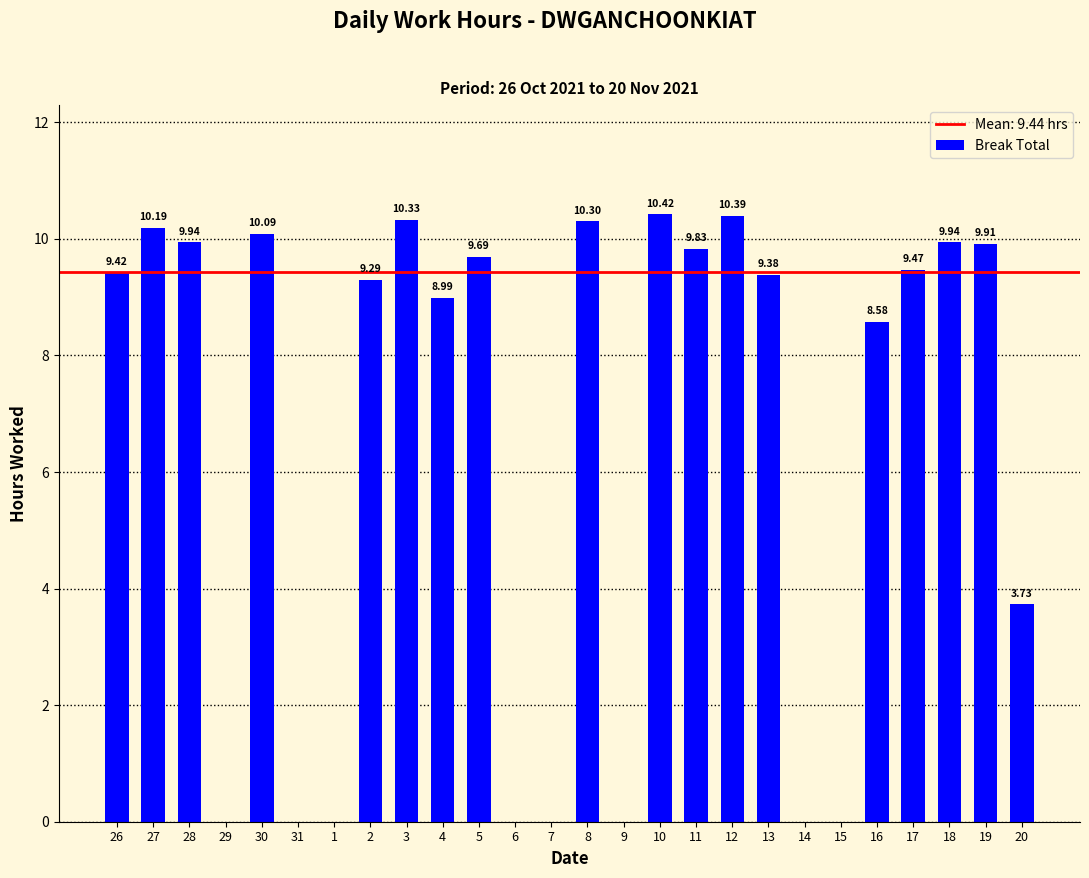

Between 26 and 17, which is larger?

17